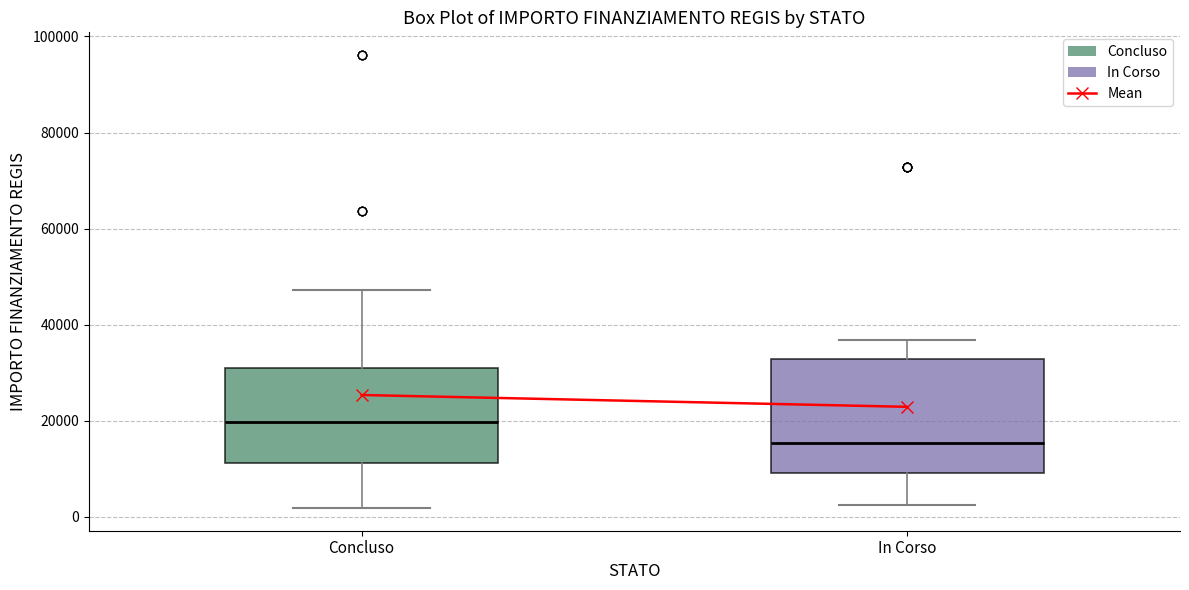

Reading left to right, transcribe this box plot: for each box, give where its median line is, the range the box spans, and where its two whiskers end, as read against the y-axis. The values are not printed on the chart, so give them approximately, as read against the axis.

Concluso: median 20000, box 12000 to 30000, whiskers 2000 to 48000
In Corso: median 16000, box 10000 to 32000, whiskers 2000 to 36000